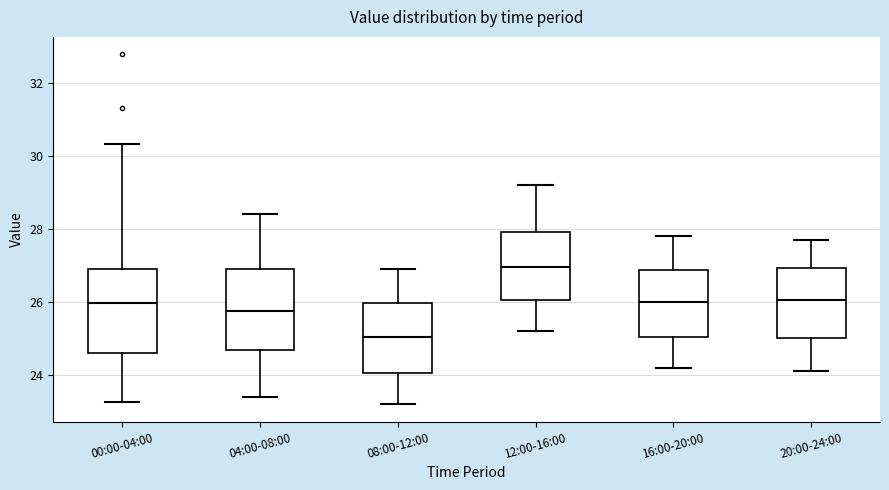

Reading left to right, read every box against the y-axis: the position of its median line, the range the box covers, and the ends of its whiskers. The values are not printed on the chart, so give them approximately, as read against the axis.

00:00-04:00: median 26.0, box 24.6 to 27.0, whiskers 23.2 to 30.4
04:00-08:00: median 25.8, box 24.6 to 27.0, whiskers 23.4 to 28.4
08:00-12:00: median 25.0, box 24.0 to 26.0, whiskers 23.2 to 27.0
12:00-16:00: median 27.0, box 26.0 to 28.0, whiskers 25.2 to 29.2
16:00-20:00: median 26.0, box 25.0 to 26.8, whiskers 24.2 to 27.8
20:00-24:00: median 26.0, box 25.0 to 27.0, whiskers 24.2 to 27.8